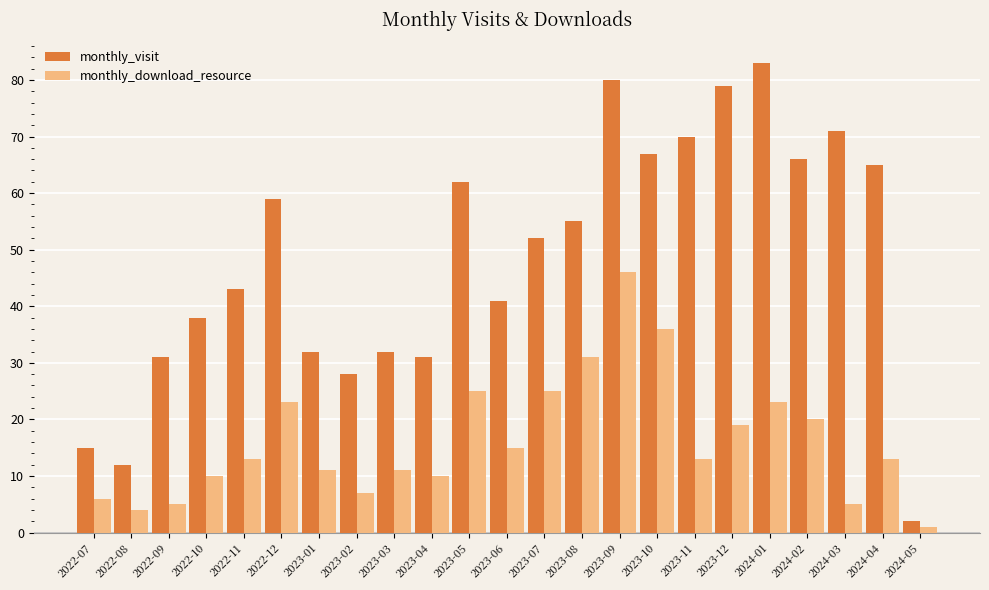

The value of monthly_download_resource at 2022-07 is 6. True or false?

True